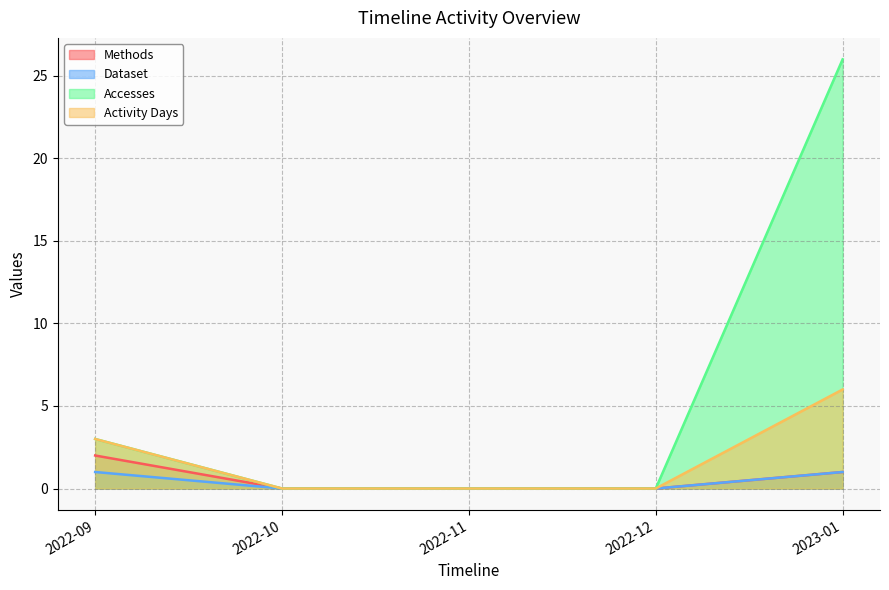

How many distinct data groups are displayed?

4